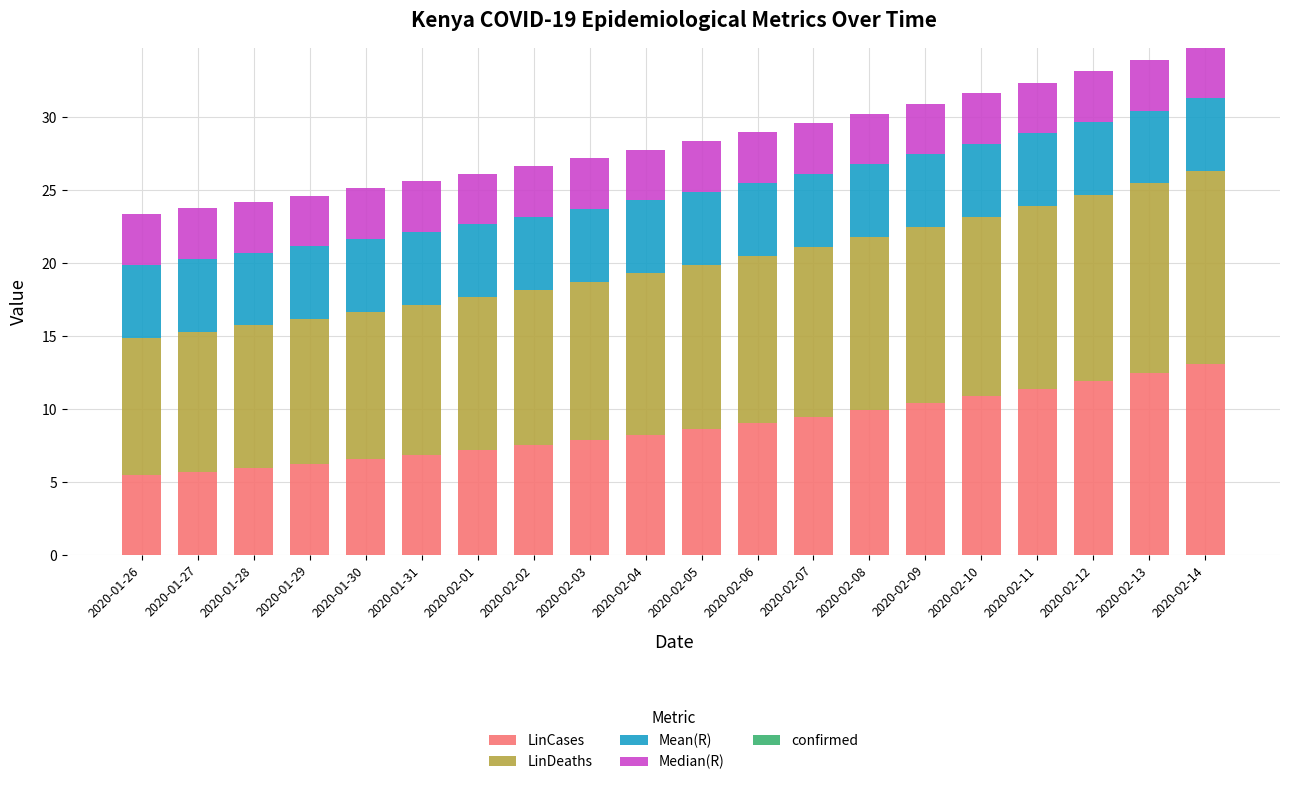

The value of LinCases at 2020-02-04 is 14.0. True or false?

False